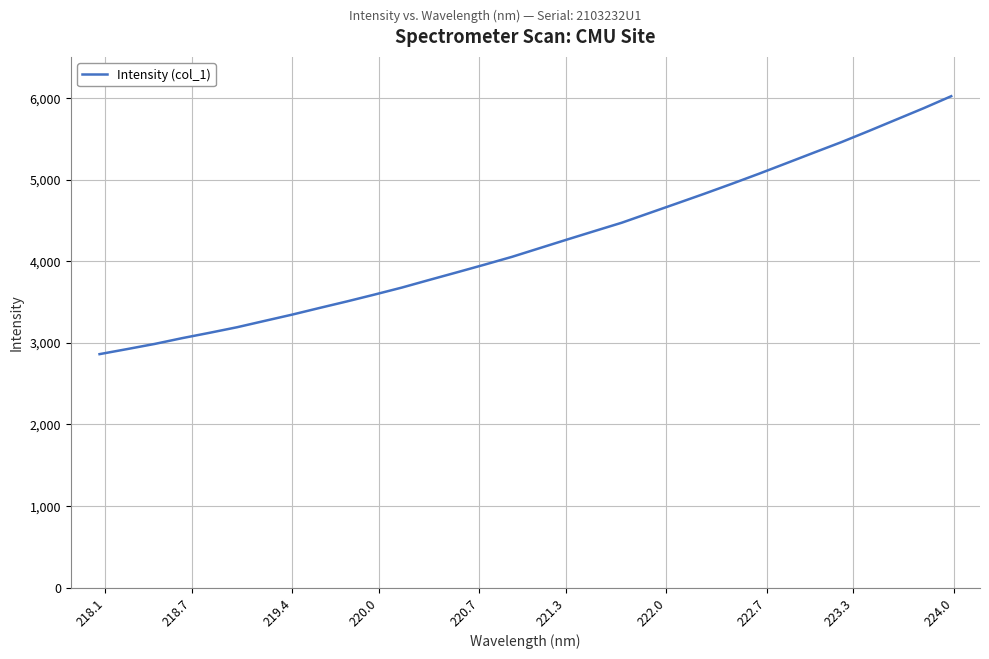

What is the greatest value displayed?

6022.6